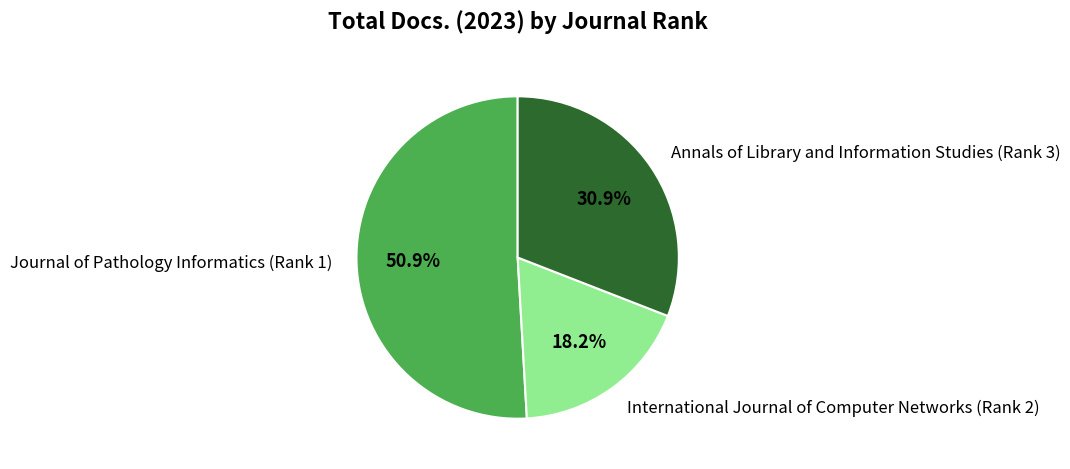

Rank the categories by value from highest to lowest.

Journal of Pathology Informatics (Rank 1), Annals of Library and Information Studies (Rank 3), International Journal of Computer Networks (Rank 2)